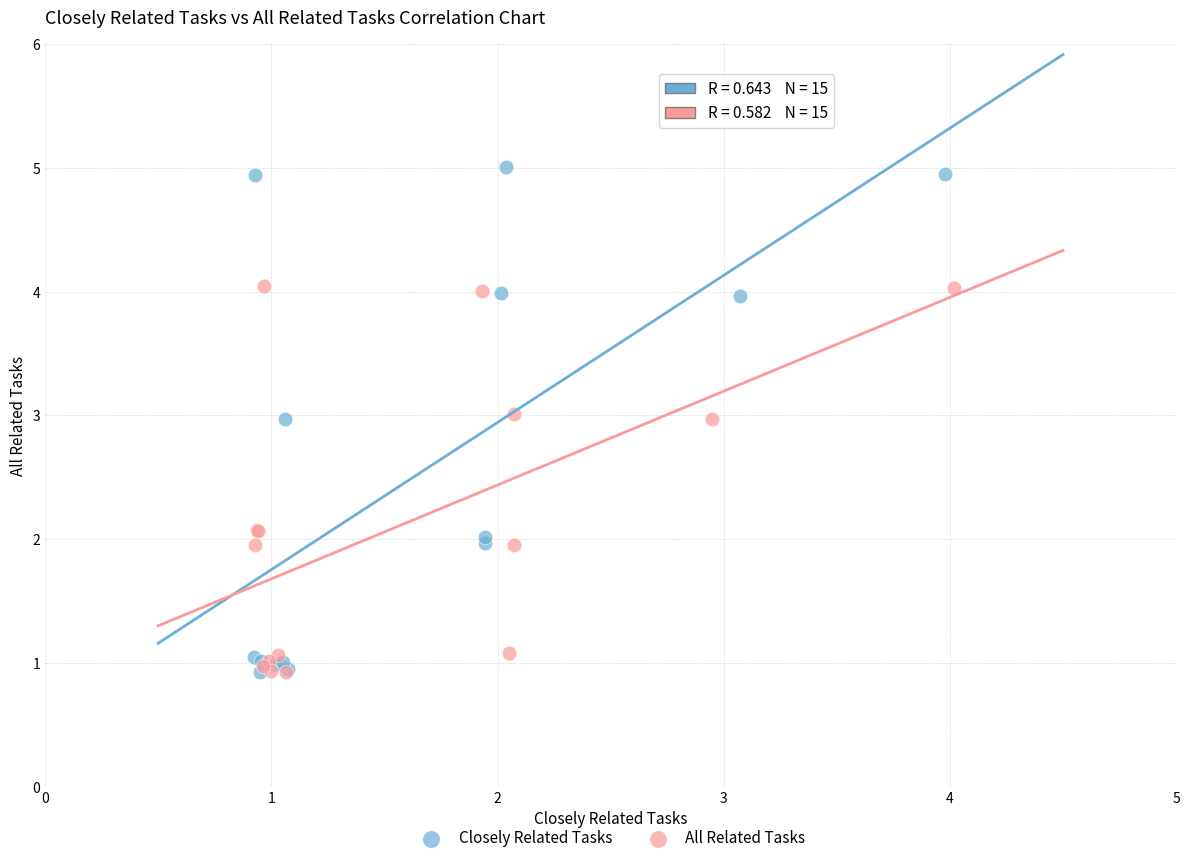

Which series contains the highest Y value?

Closely Related Tasks